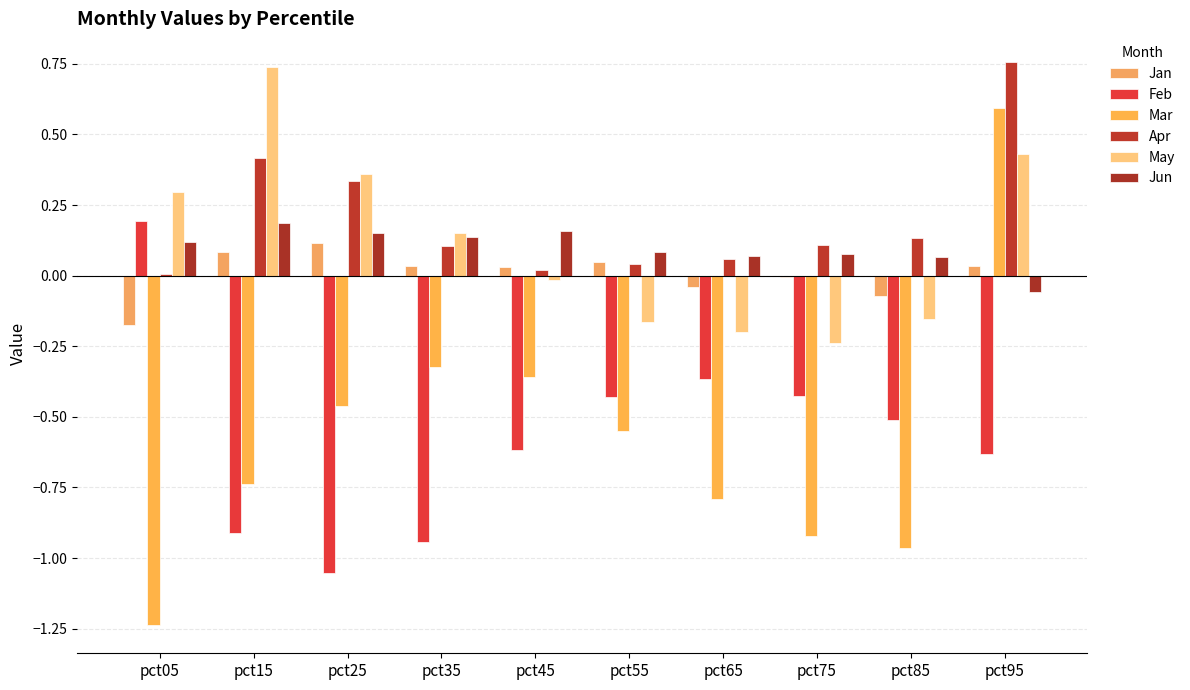

Reading right to left, what are all the values shown in this chart?

Jan: pct95=0.0	pct85=-0.1	pct75=-0.0	pct65=-0.0	pct55=0.0	pct45=0.0	pct35=0.0	pct25=0.1	pct15=0.1	pct05=-0.2
Feb: pct95=-0.6	pct85=-0.5	pct75=-0.4	pct65=-0.4	pct55=-0.4	pct45=-0.6	pct35=-0.9	pct25=-1.1	pct15=-0.9	pct05=0.2
Mar: pct95=0.6	pct85=-1.0	pct75=-0.9	pct65=-0.8	pct55=-0.6	pct45=-0.4	pct35=-0.3	pct25=-0.5	pct15=-0.7	pct05=-1.2
Apr: pct95=0.8	pct85=0.1	pct75=0.1	pct65=0.1	pct55=0.0	pct45=0.0	pct35=0.1	pct25=0.3	pct15=0.4	pct05=0.0
May: pct95=0.4	pct85=-0.2	pct75=-0.2	pct65=-0.2	pct55=-0.2	pct45=-0.0	pct35=0.2	pct25=0.4	pct15=0.7	pct05=0.3
Jun: pct95=-0.1	pct85=0.1	pct75=0.1	pct65=0.1	pct55=0.1	pct45=0.2	pct35=0.1	pct25=0.2	pct15=0.2	pct05=0.1